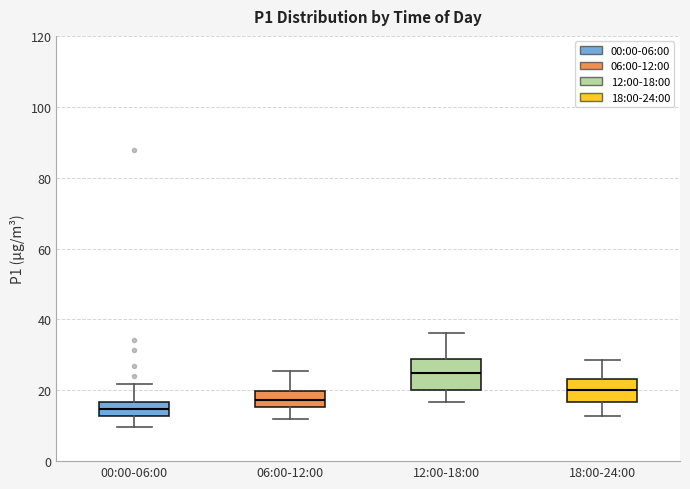

Where does the upper whisker of the box for 18:00-24:00 end on the y-axis? The values are not printed on the chart, so give them approximately, as read against the axis.

28